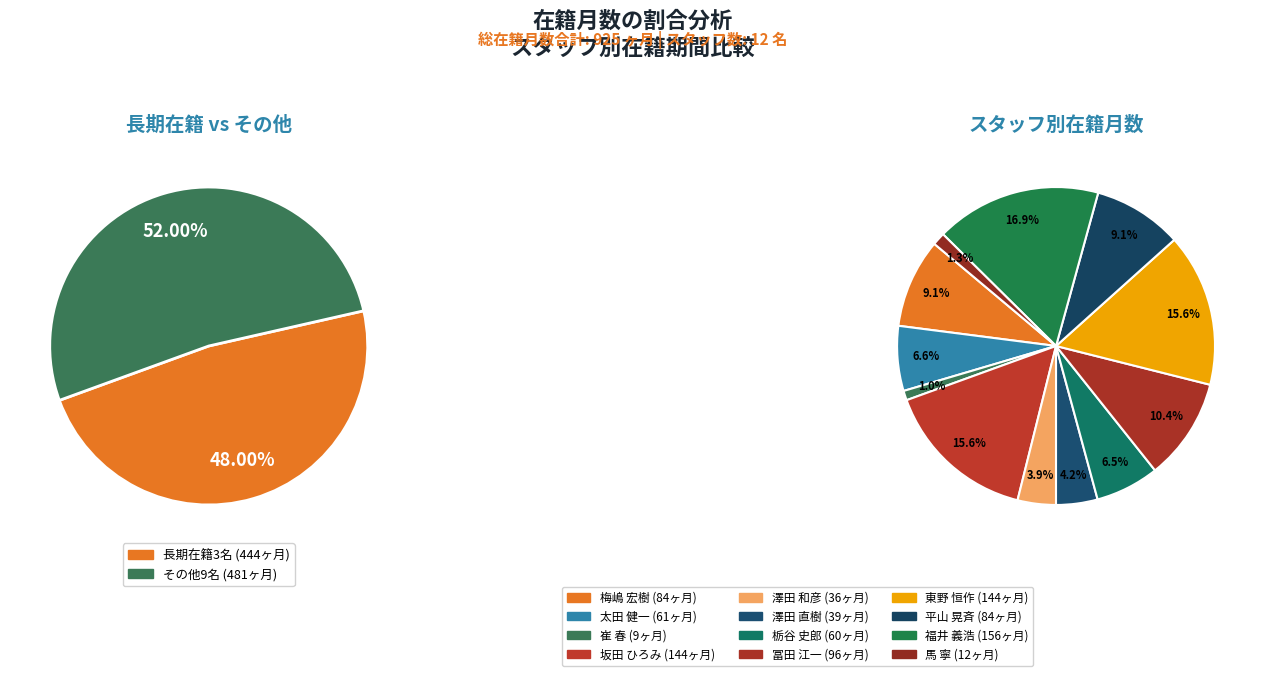

To the nearest percent, what is the average slice percentage?

8%